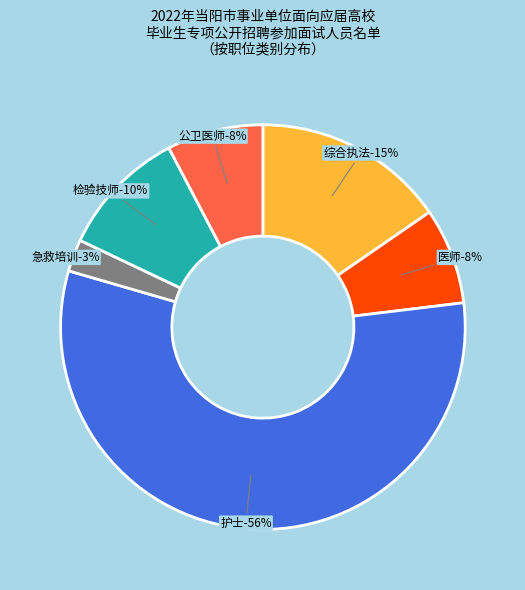

To the nearest percent, what is the average slice percentage?

17%